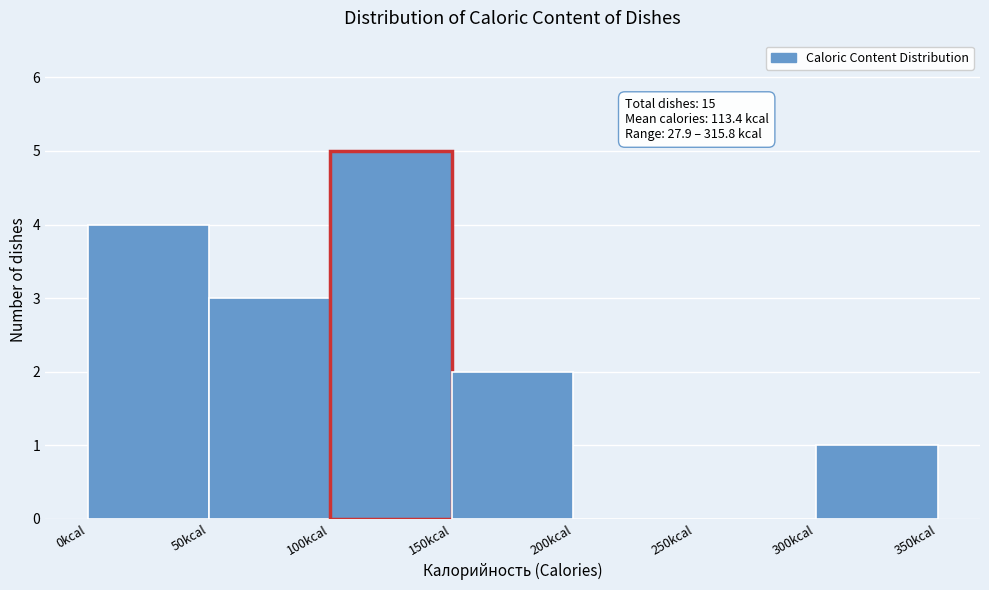

Over which range of the x-axis is the bar tallest?

100 to 150